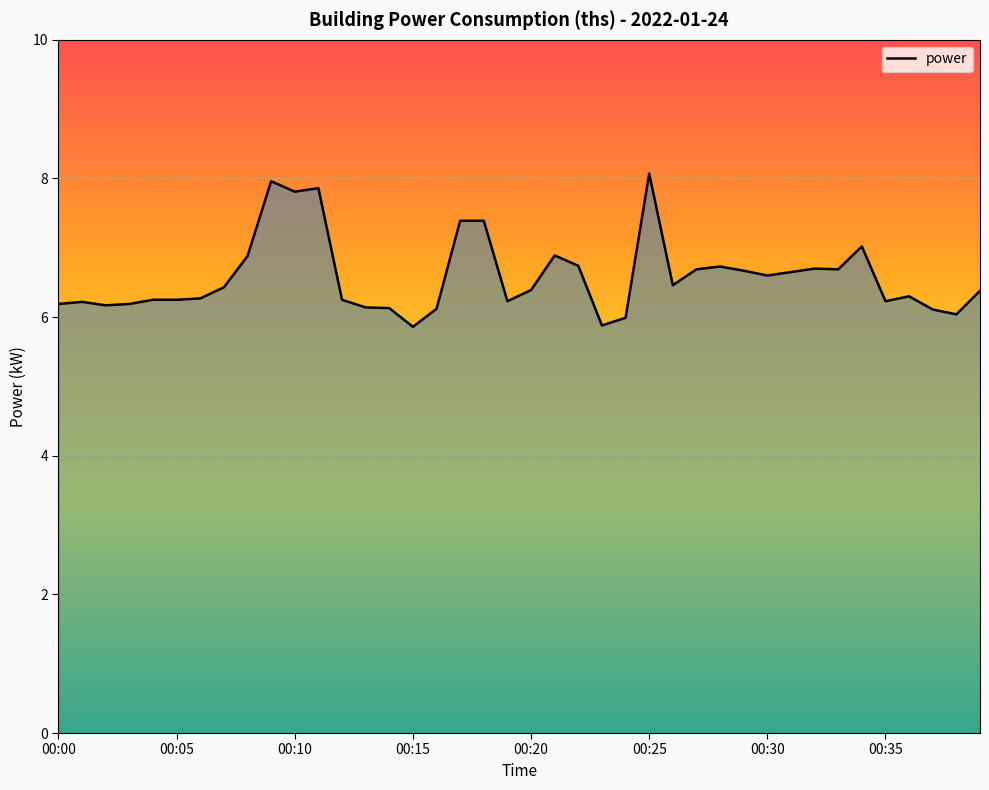

What is the difference between the maximum and minimum values?

2.2